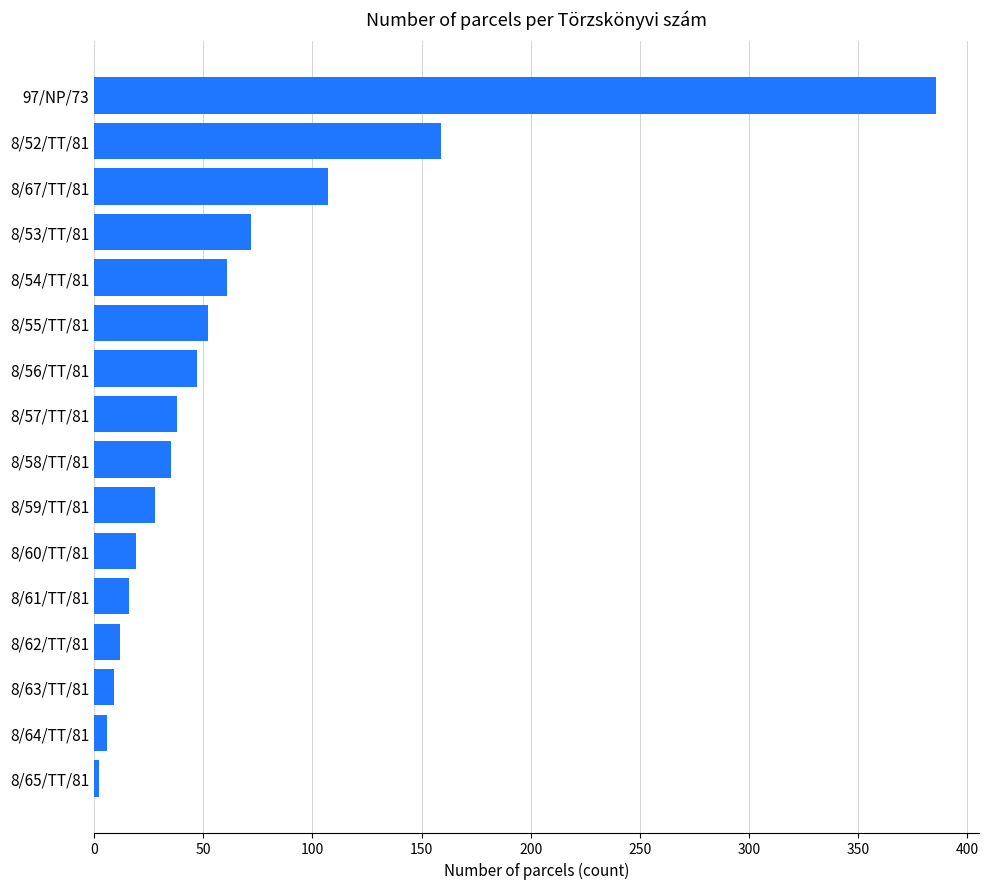

What is the ratio of the value at 8/52/TT/81 to the value at 8/58/TT/81?

4.5